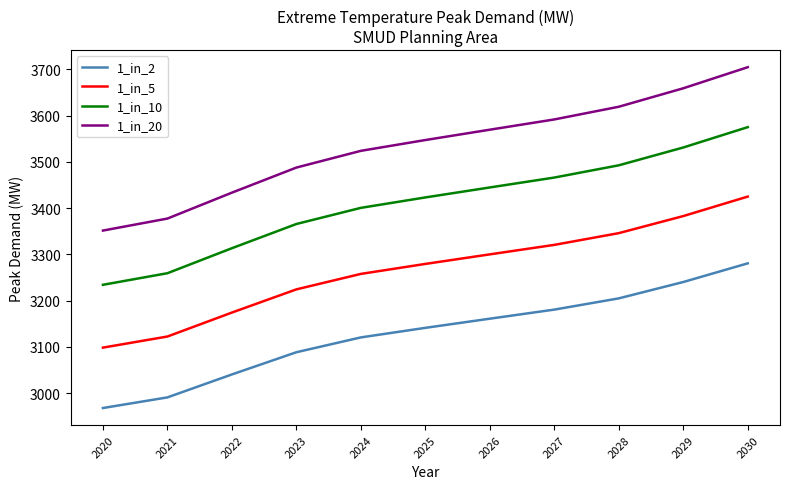

List the series in order of their overall mean, lowest first.

1_in_2, 1_in_5, 1_in_10, 1_in_20